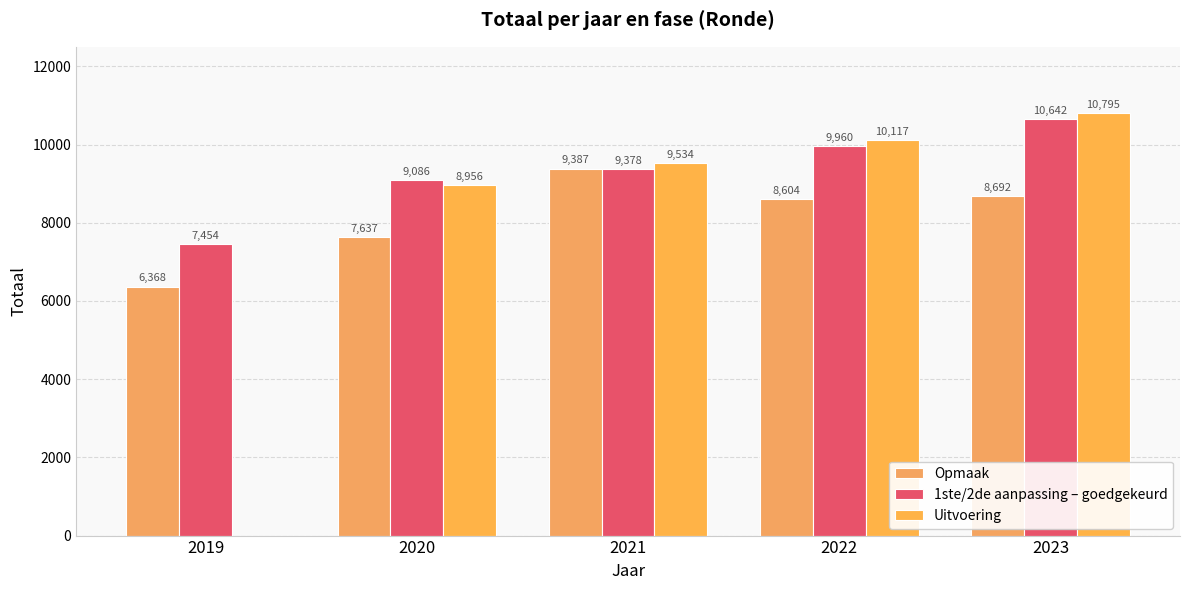

List the labels in order of Opmaak value, smallest first.

2019, 2020, 2022, 2023, 2021